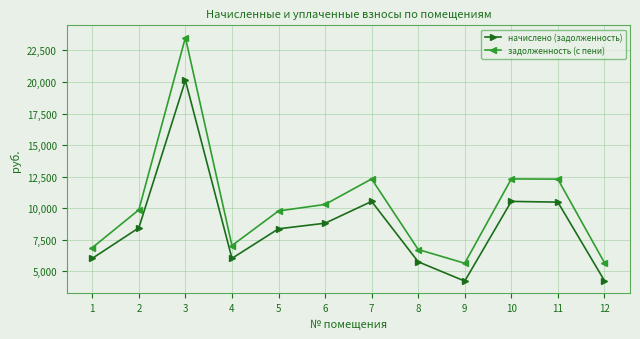

Rank the series at 1 from highest to lowest value.

задолженность (с пени), начислено (задолженность)